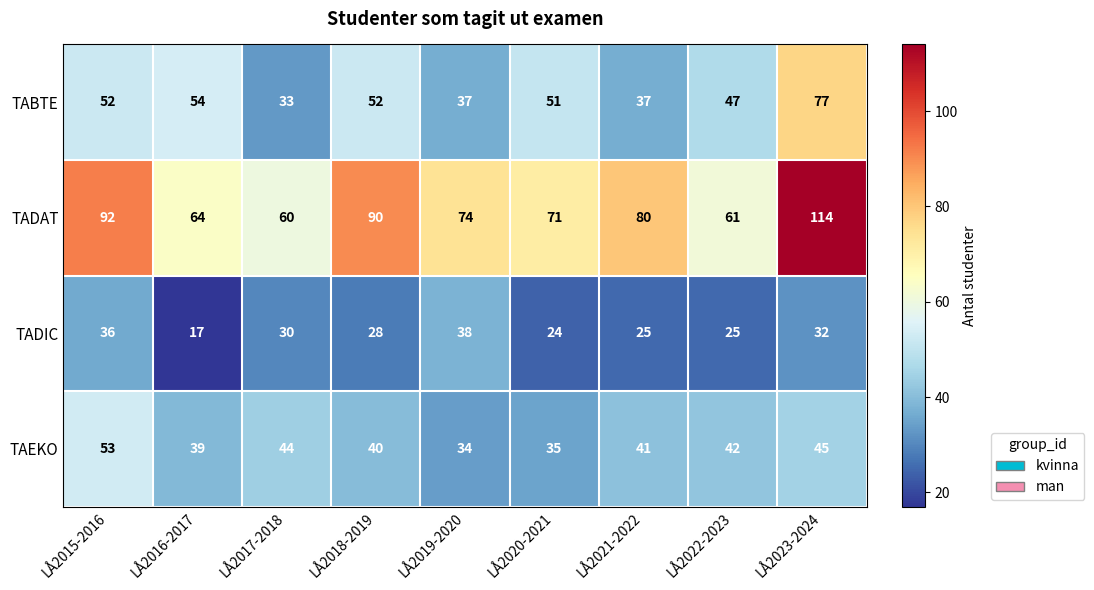

What is the sum of all TADAT values?

706